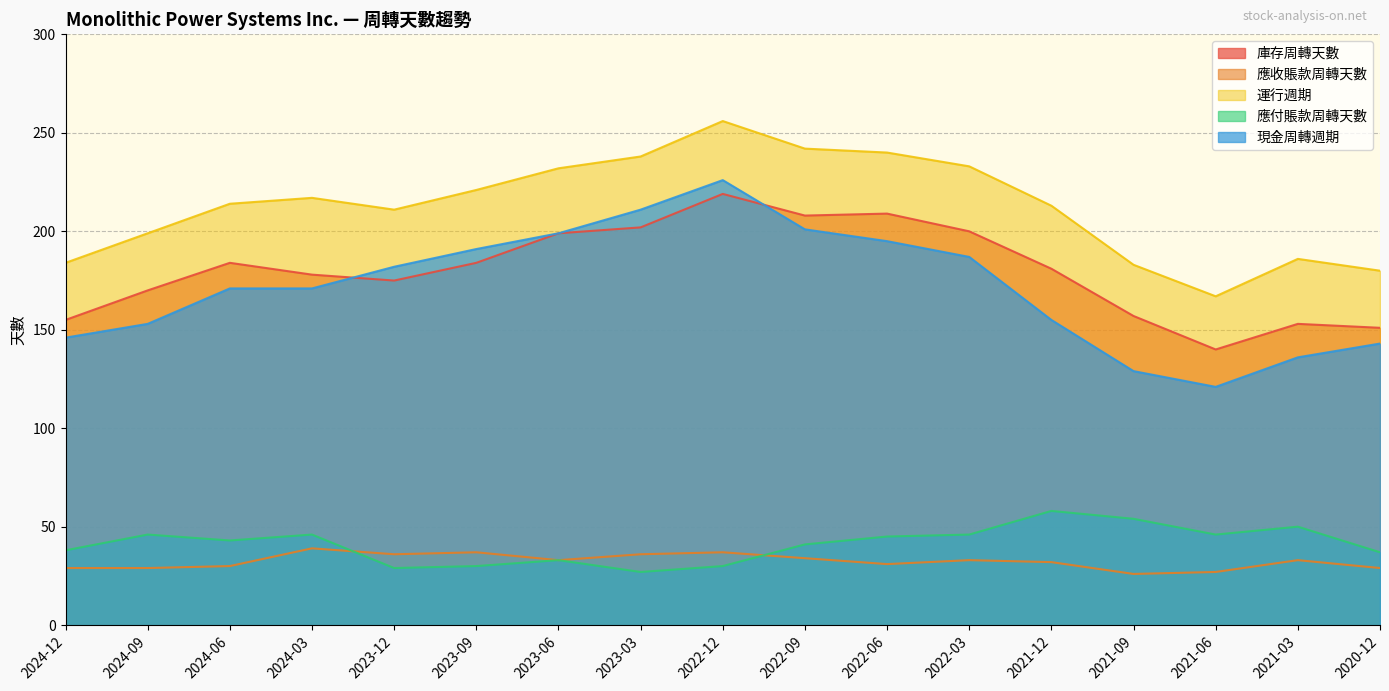

Where is the first local maximum for 應付賬款周轉天數?

2024-09